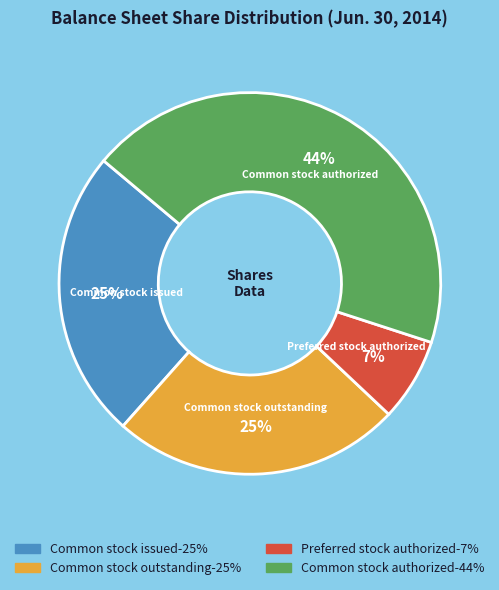

Is there any slice that represents more than half of the pie?

No